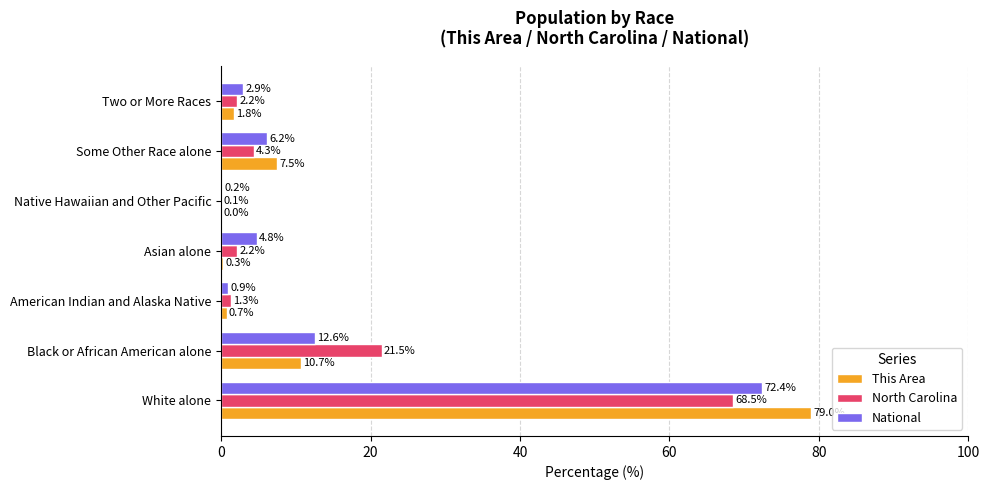

What are all the series names shown in the legend?

This Area, North Carolina, National